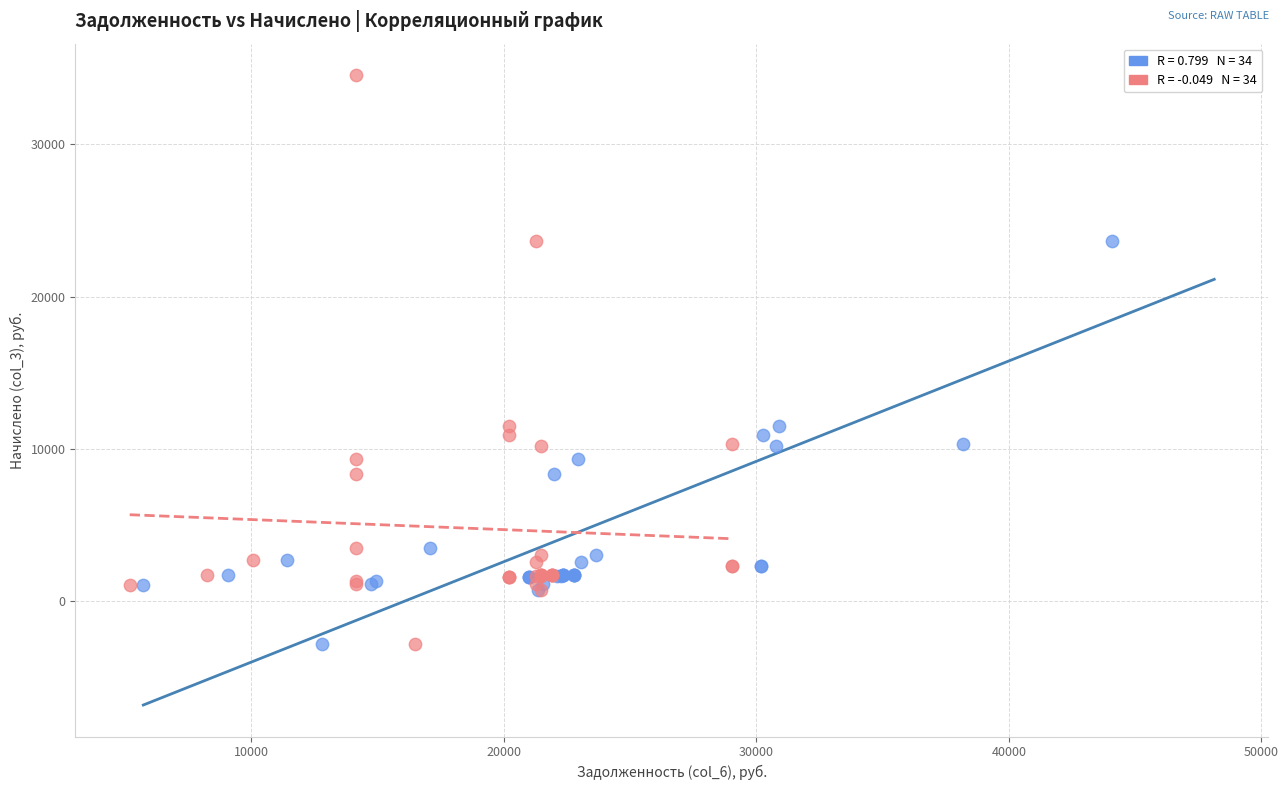

What are all the series names shown in the legend?

задолженность (col_6), задолженность (col_1)